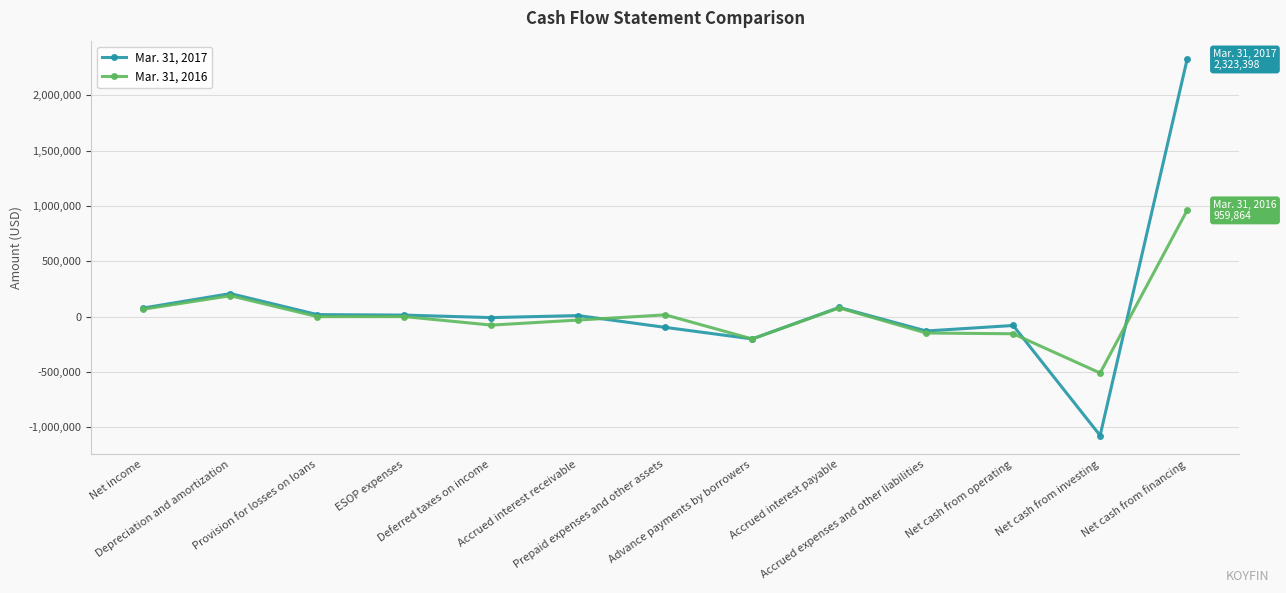

What position from the left is Provision for losses on loans?

3